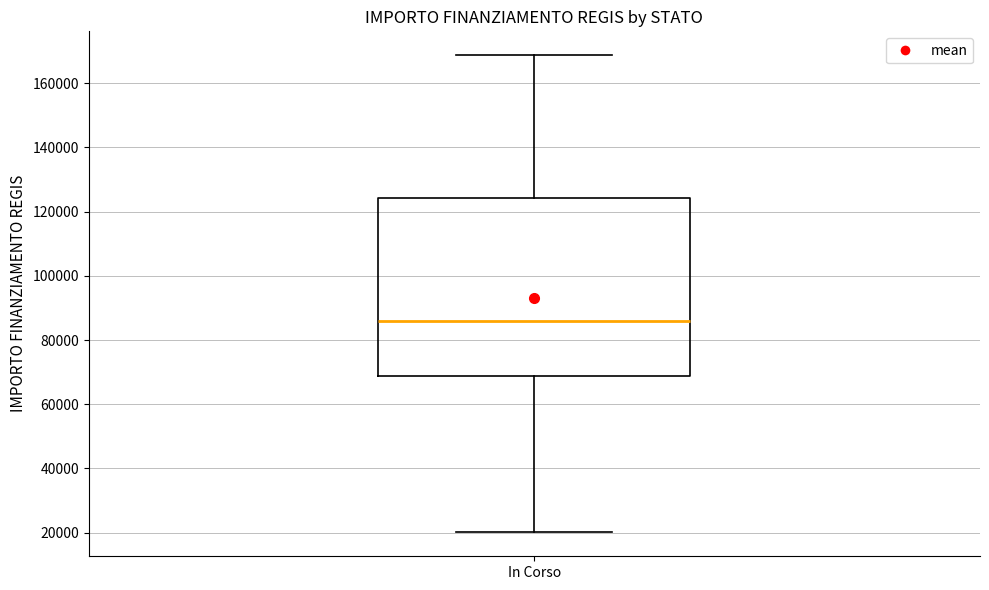

Transcribe this box plot: give where the median line is, the range the box spans, and where the two whiskers end, as read against the y-axis. The values are not printed on the chart, so give them approximately, as read against the axis.

median 86000, box 68000 to 124000, whiskers 20000 to 168000